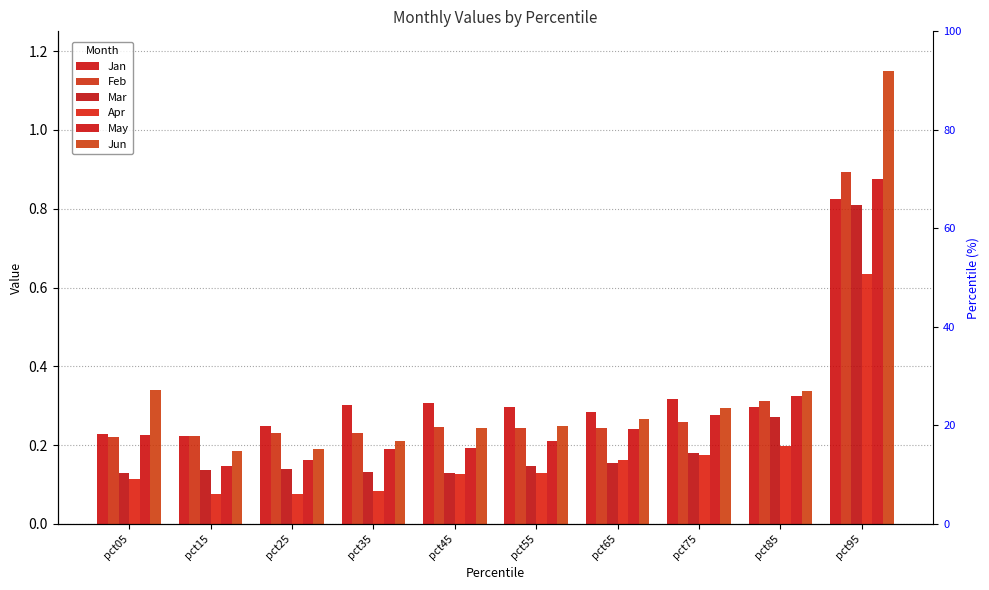

Reading left to right, transcribe all the data shown in this chart.

Jan: pct05=0.2	pct15=0.2	pct25=0.2	pct35=0.3	pct45=0.3	pct55=0.3	pct65=0.3	pct75=0.3	pct85=0.3	pct95=0.8
Feb: pct05=0.2	pct15=0.2	pct25=0.2	pct35=0.2	pct45=0.2	pct55=0.2	pct65=0.2	pct75=0.3	pct85=0.3	pct95=0.9
Mar: pct05=0.1	pct15=0.1	pct25=0.1	pct35=0.1	pct45=0.1	pct55=0.1	pct65=0.2	pct75=0.2	pct85=0.3	pct95=0.8
Apr: pct05=0.1	pct15=0.1	pct25=0.1	pct35=0.1	pct45=0.1	pct55=0.1	pct65=0.2	pct75=0.2	pct85=0.2	pct95=0.6
May: pct05=0.2	pct15=0.1	pct25=0.2	pct35=0.2	pct45=0.2	pct55=0.2	pct65=0.2	pct75=0.3	pct85=0.3	pct95=0.9
Jun: pct05=0.3	pct15=0.2	pct25=0.2	pct35=0.2	pct45=0.2	pct55=0.2	pct65=0.3	pct75=0.3	pct85=0.3	pct95=1.1